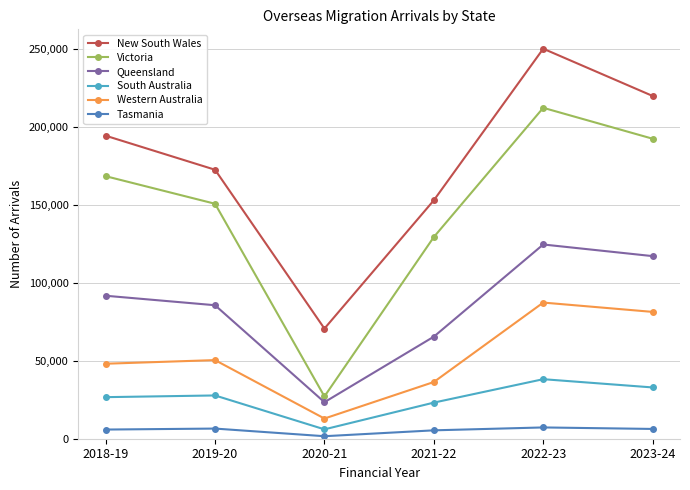

What is the difference between the maximum and second lowest values in the Western Australia series?

50926